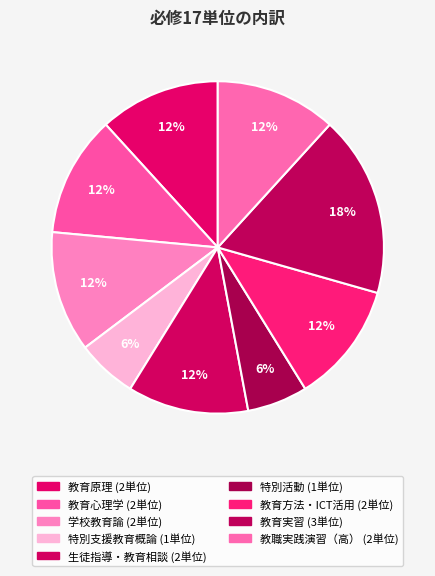

Which category has the smallest portion of the pie?

特別支援教育概論